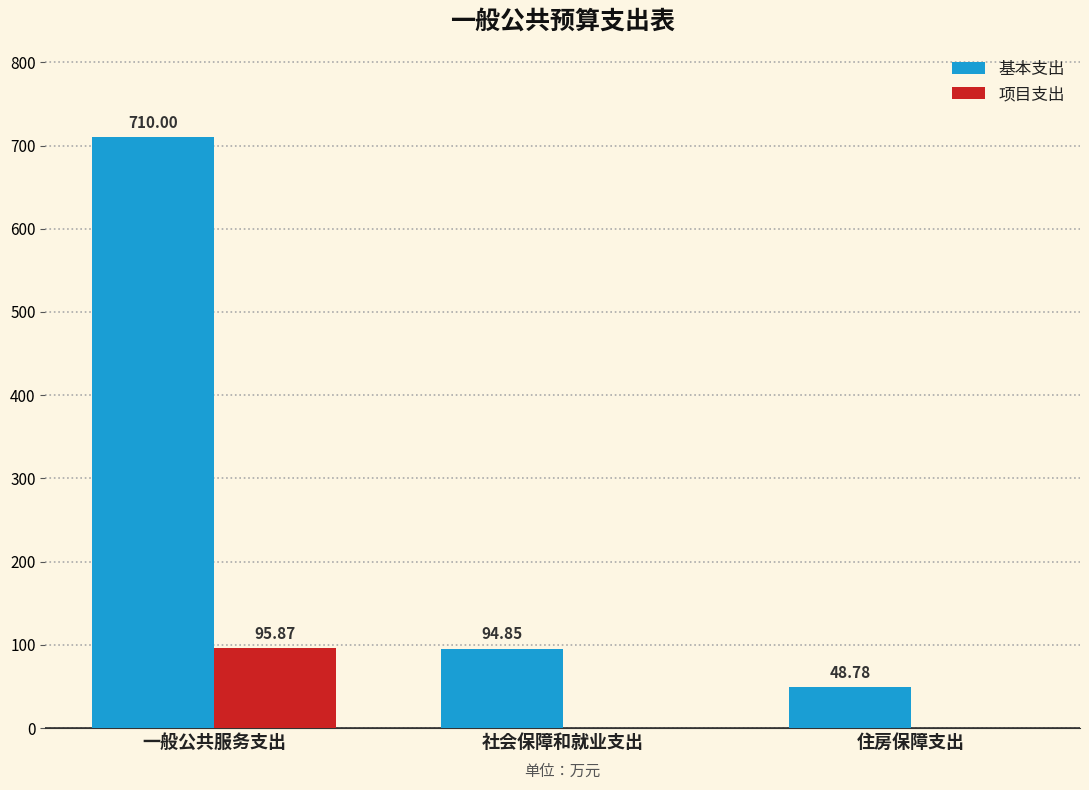

Does the chart contain stacked bars?

No